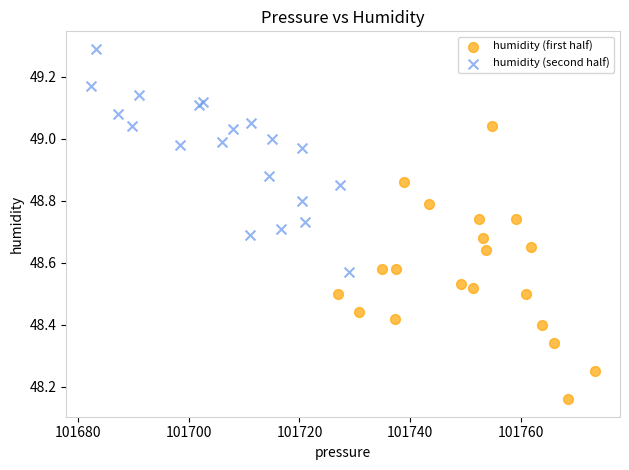

Which series contains the lowest Y value?

humidity (first half)